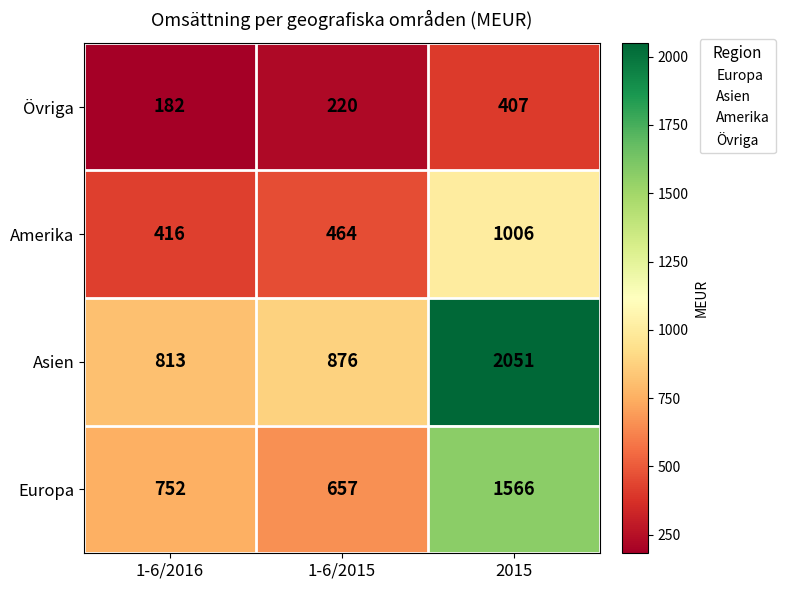

At which category is the sum across all series the highest?

2015